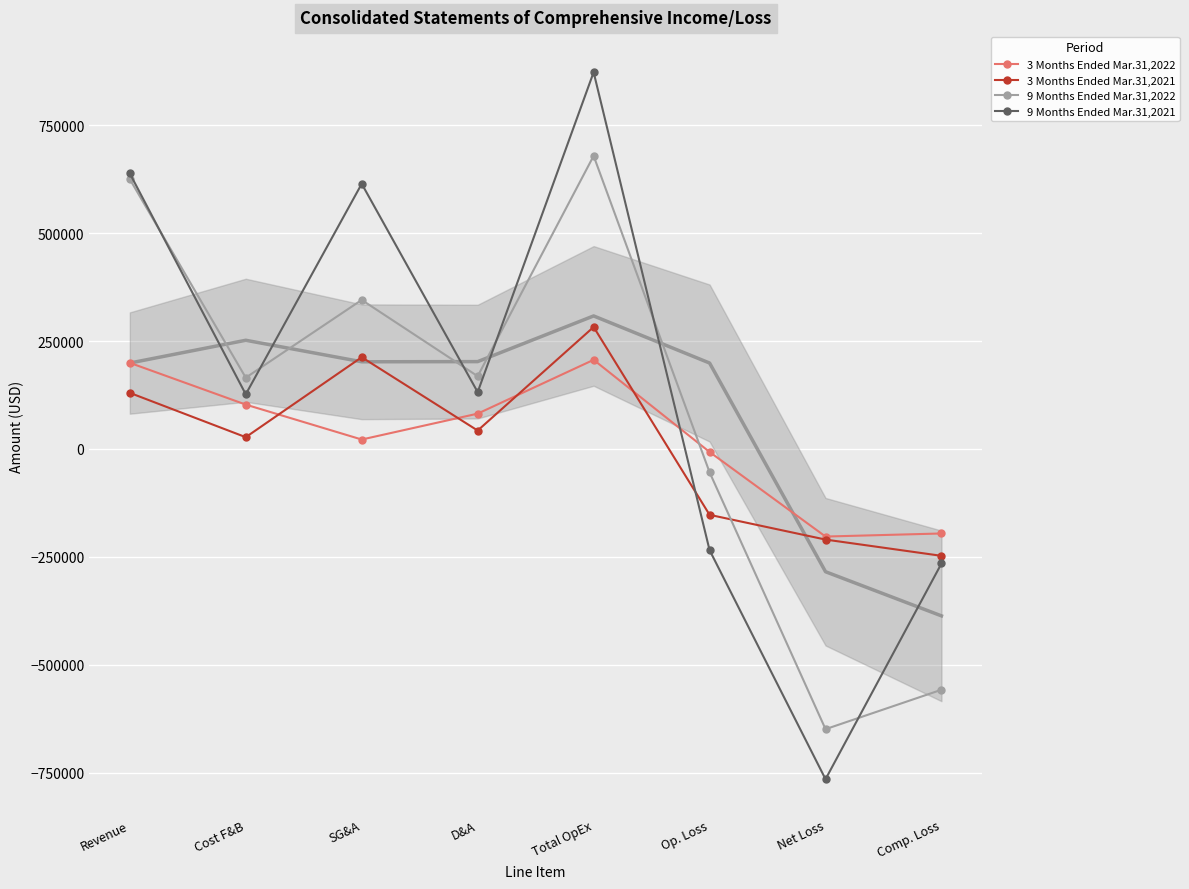

What is the greatest value displayed?

872939